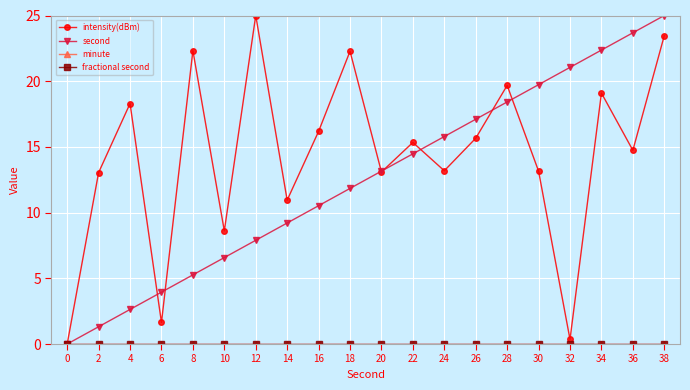

What are all the series names shown in the legend?

intensity(dBm), second, minute, fractional second